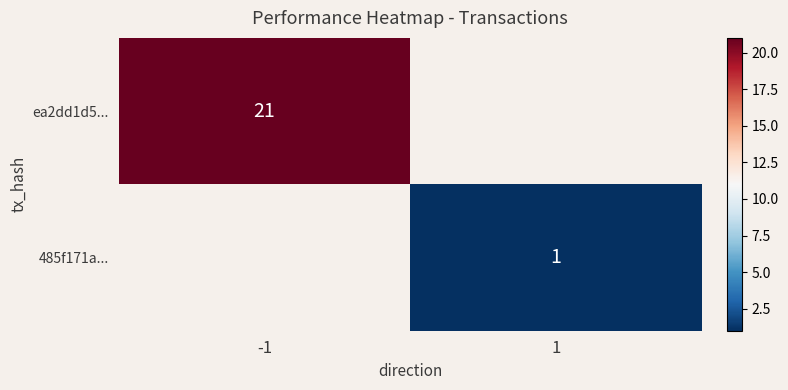

The value of 485f171a... at 1 is 1. True or false?

True